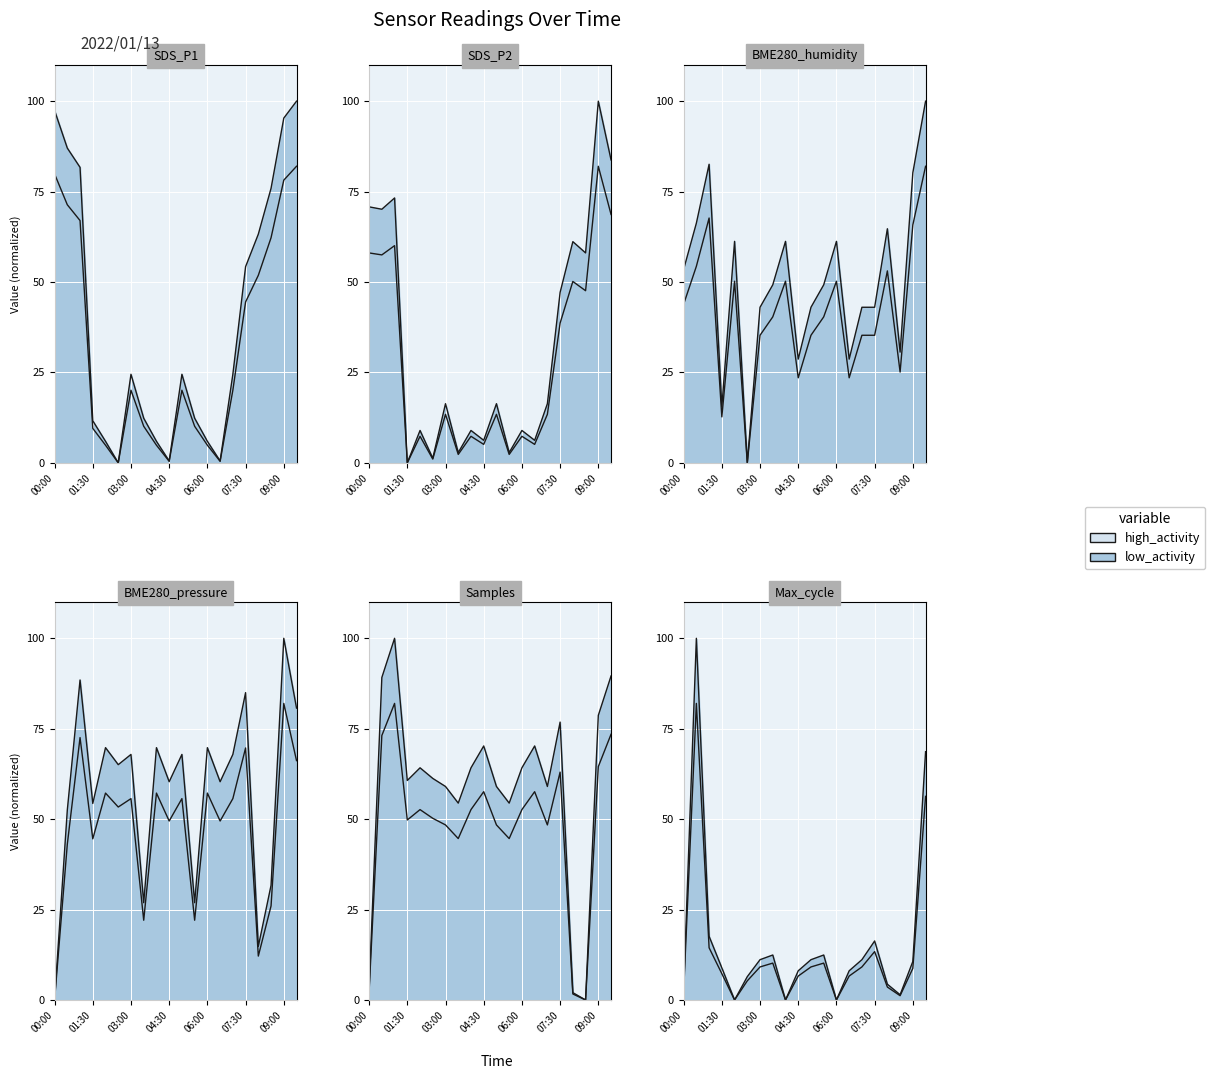

What is the label of the 6th point from the right?

07:00